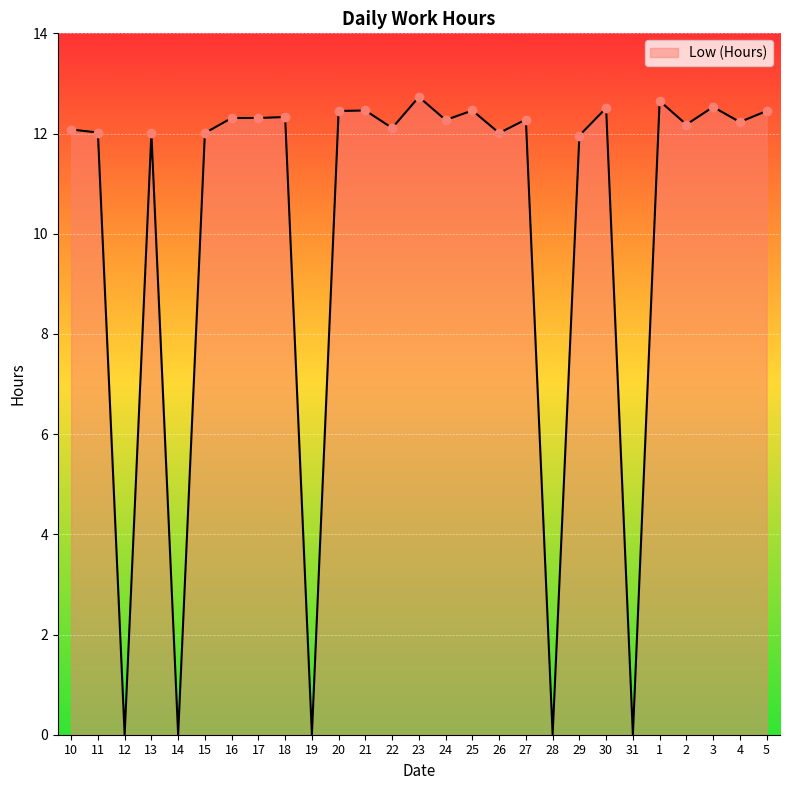

What is the maximum value shown in the chart?

12.7